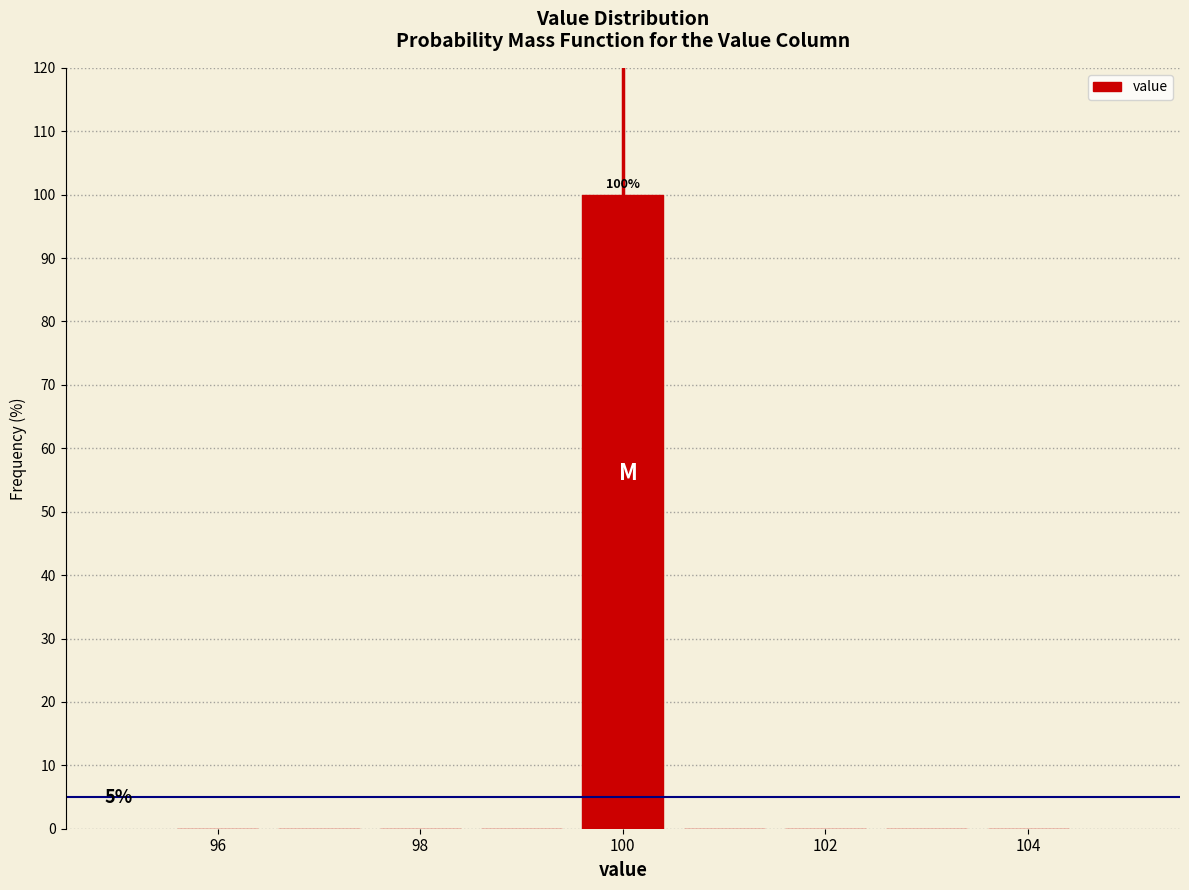

Over which range of the x-axis is the bar tallest?

99.5 to 100.5